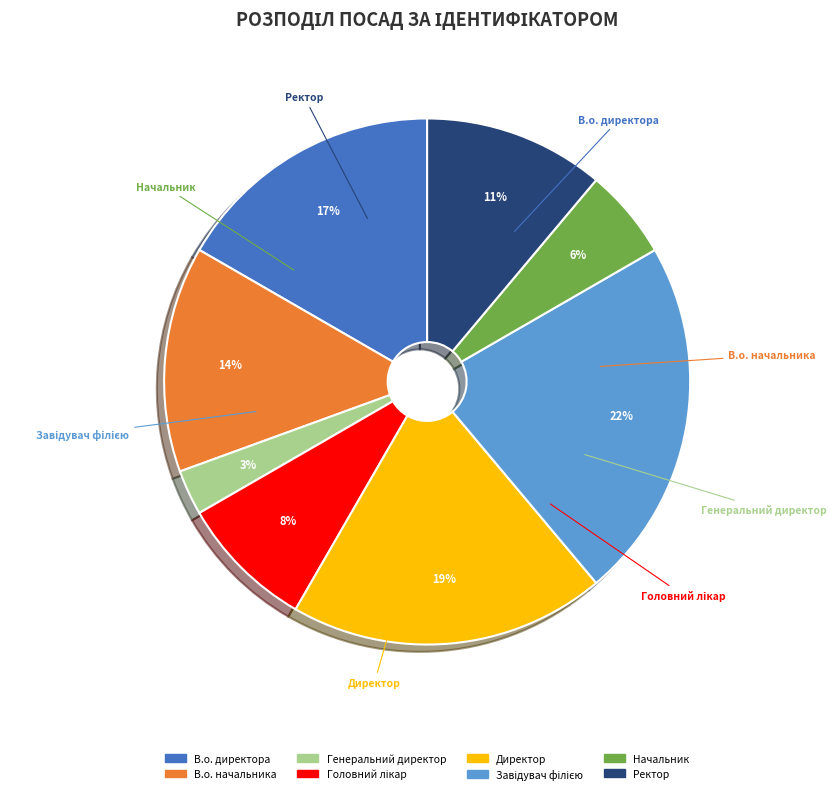

To the nearest percent, what is the average slice percentage?

12%